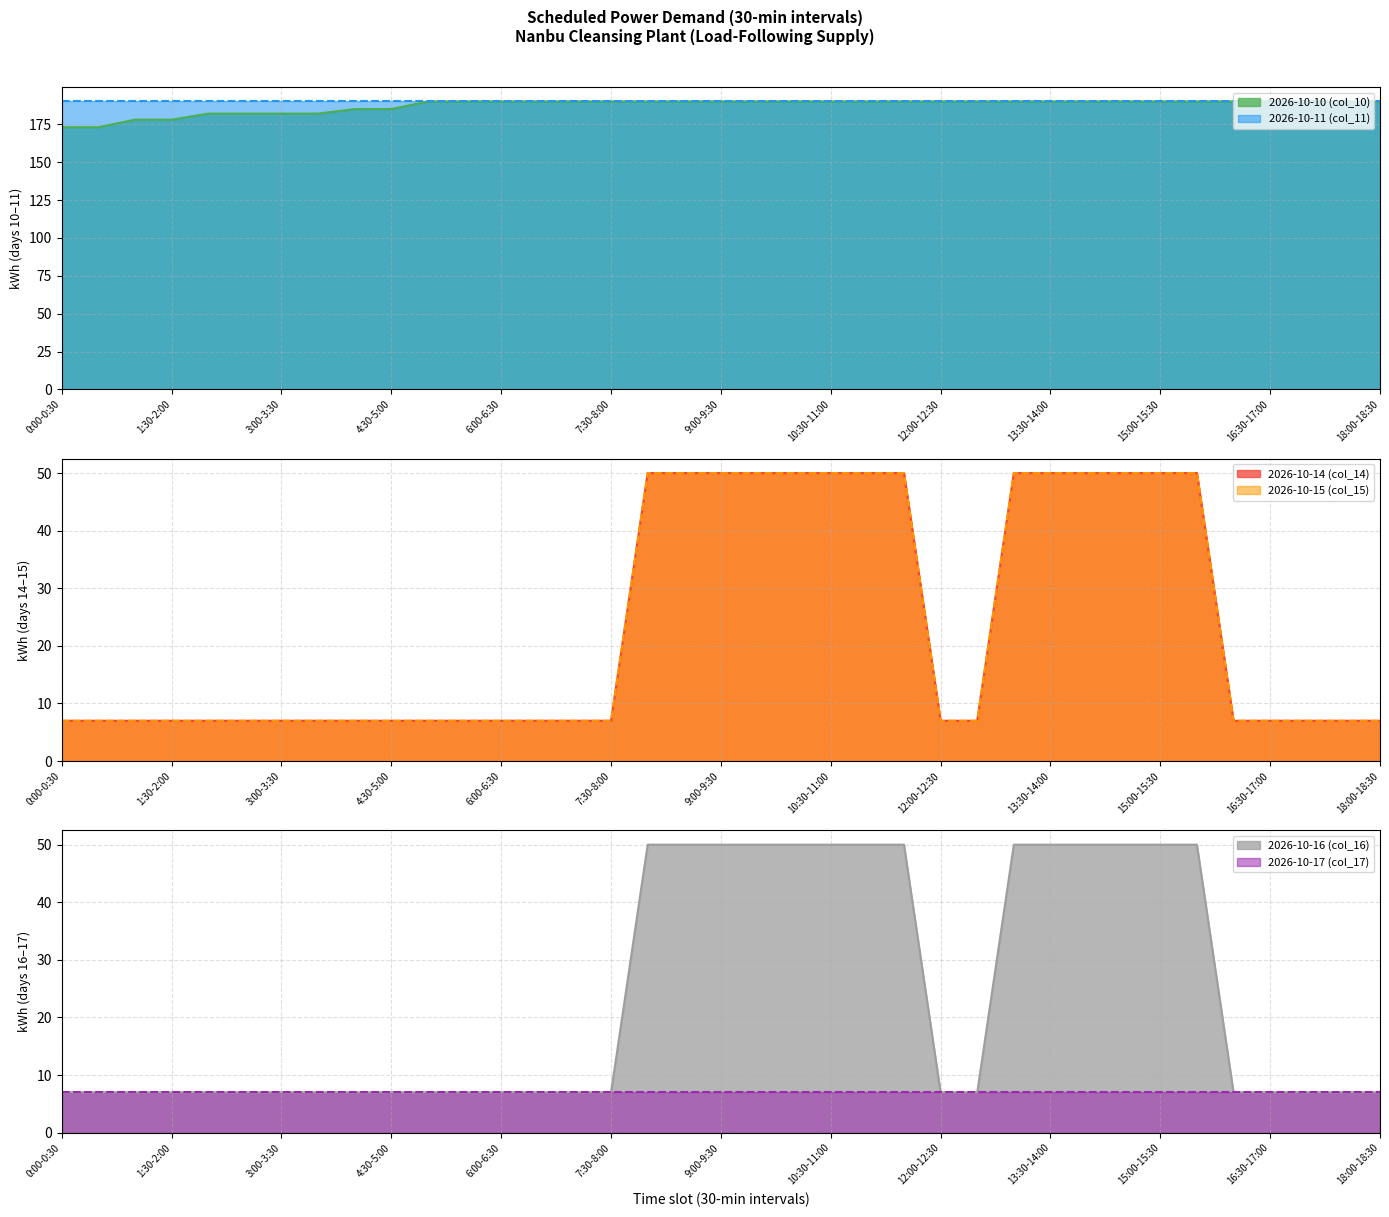

True or false: 2026-10-16 (col_16) and 2026-10-14 (col_14) intersect in this chart.

False